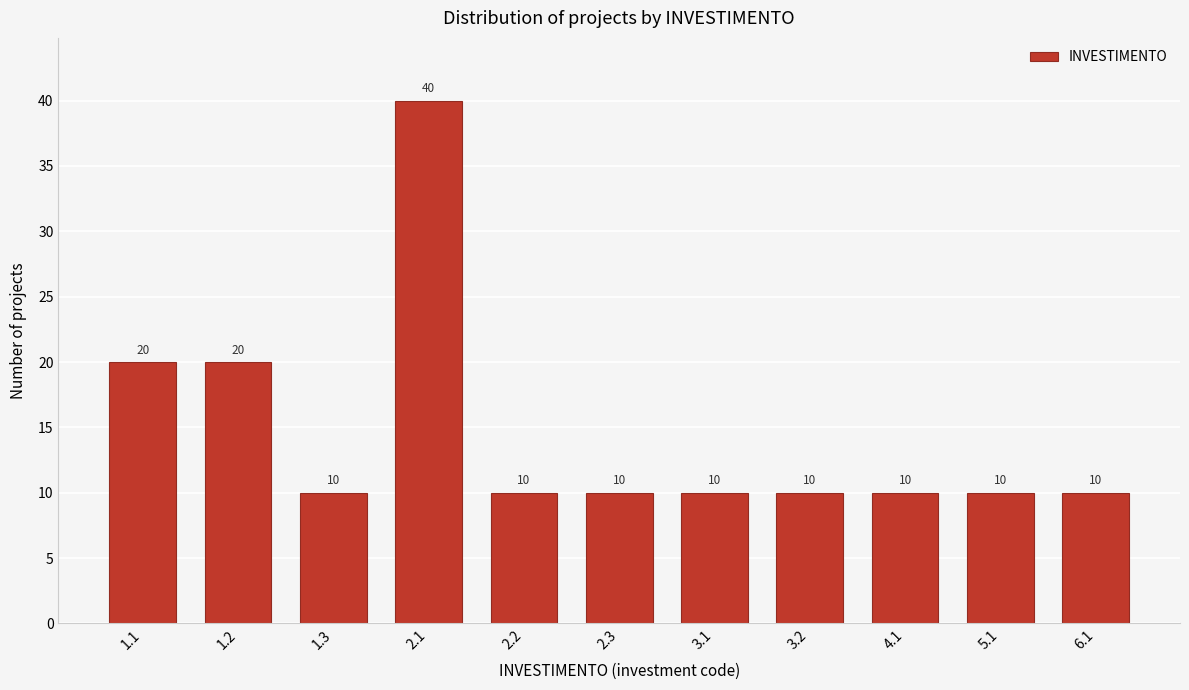

Reading left to right, extract all data points from this chart.

1.1=20	1.2=20	1.3=10	2.1=40	2.2=10	2.3=10	3.1=10	3.2=10	4.1=10	5.1=10	6.1=10